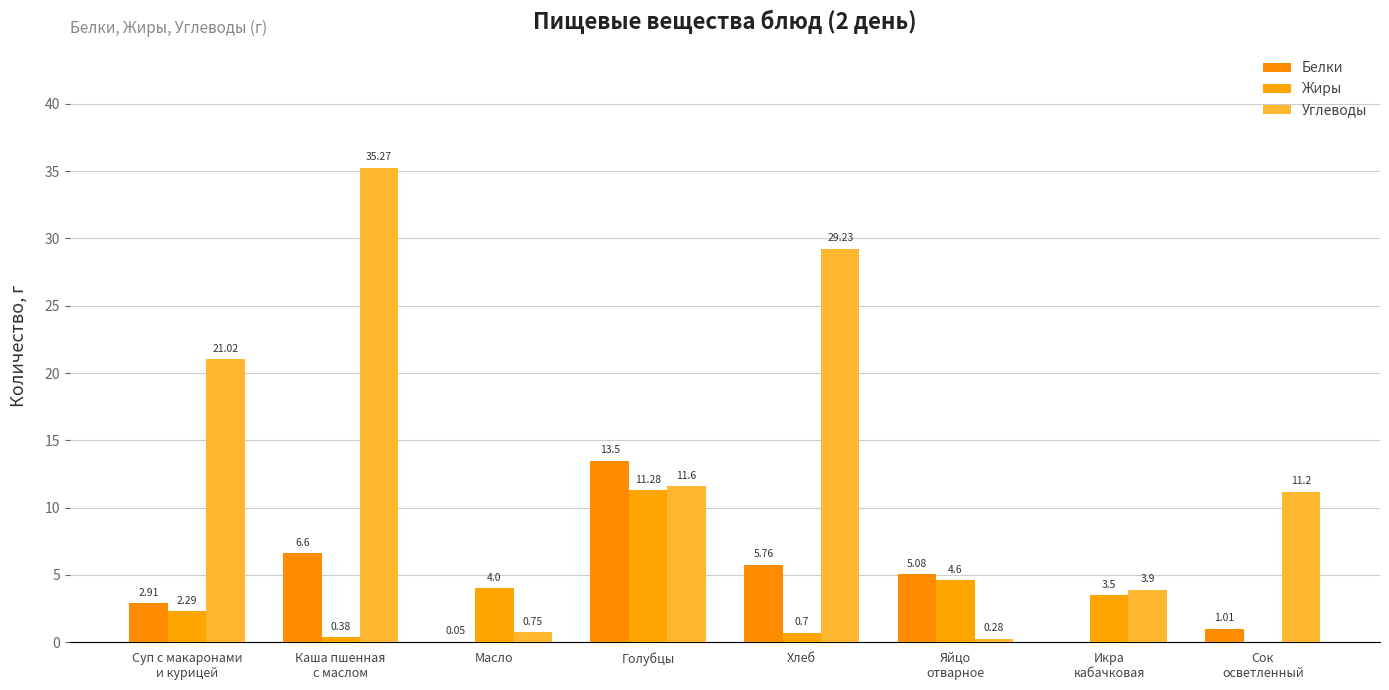

At which label does Белки first exceed 5?

Каша пшенная
с маслом